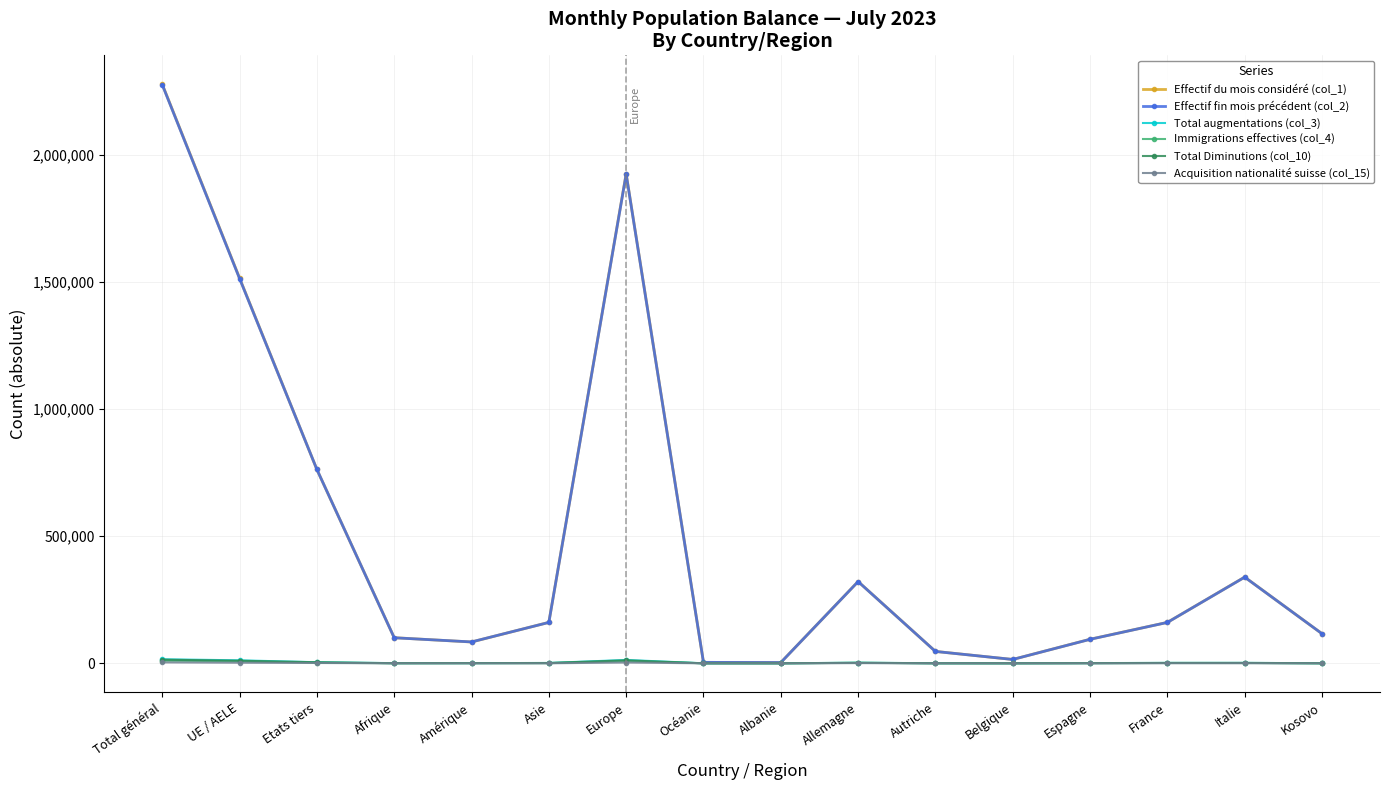

What is the spread (max minus min) of values at Belgique?

15154